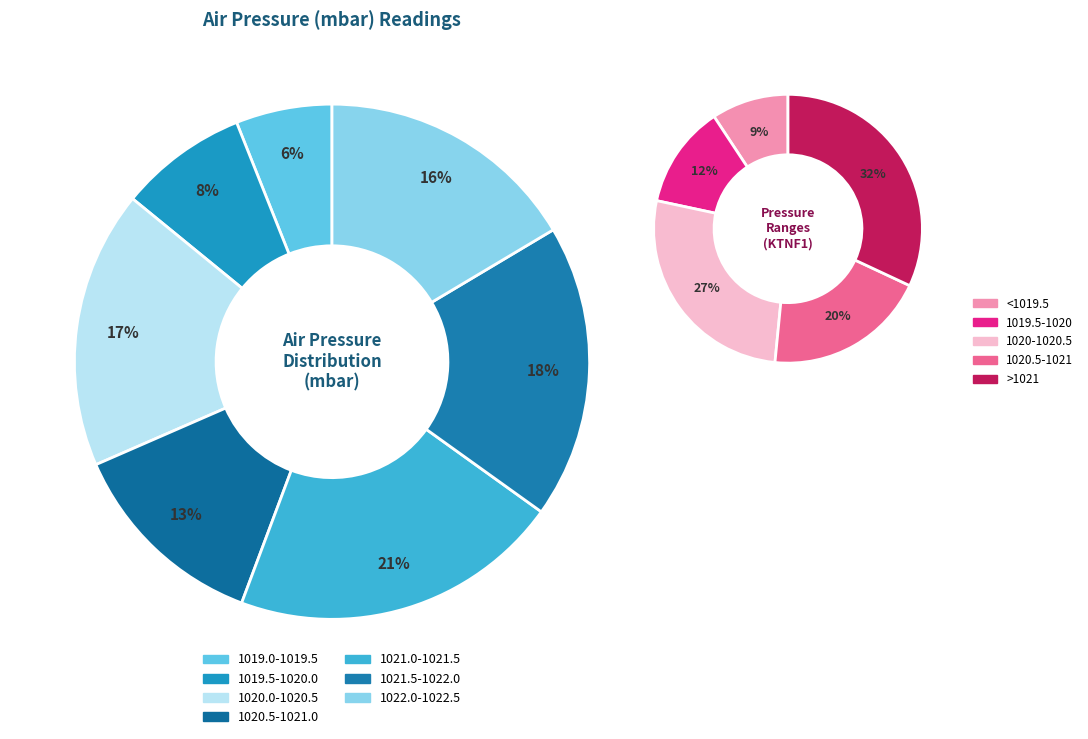

Is the sum of 1022.0-1022.5 and 7 greater than half?

No